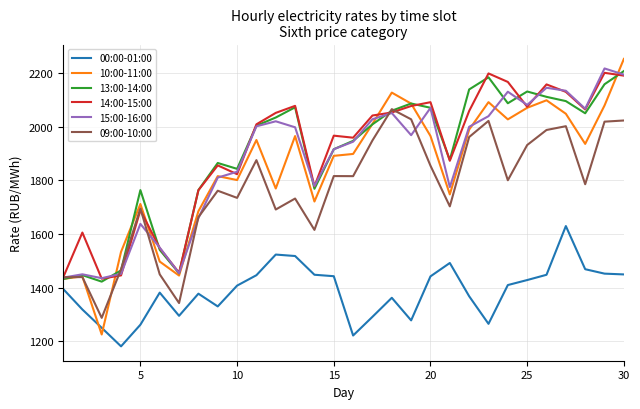

True or false: 09:00-10:00 and 00:00-01:00 cross at least once.

False